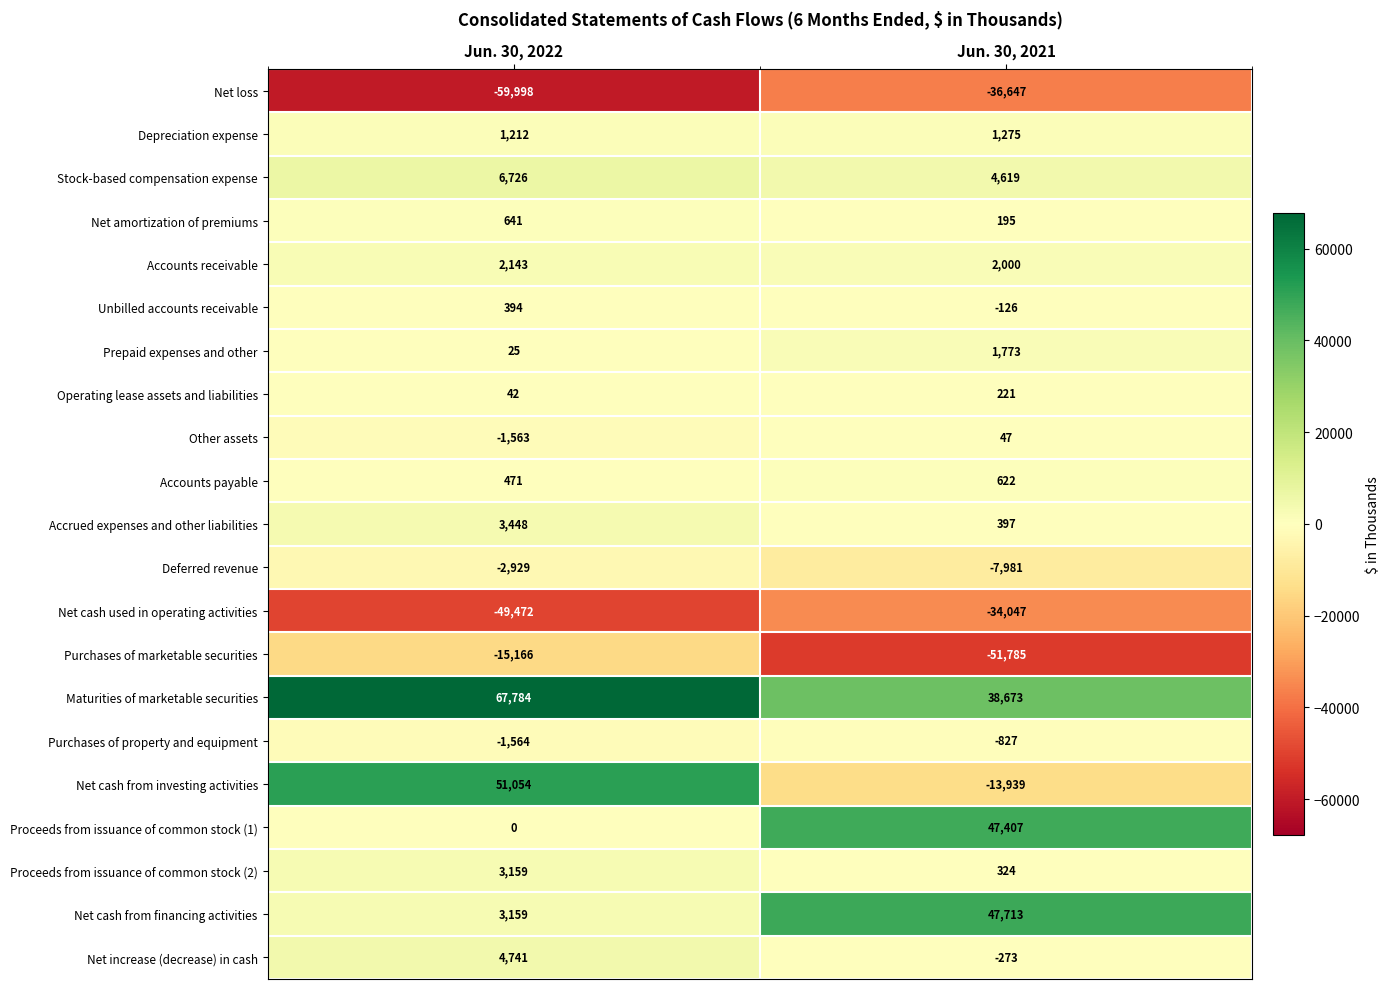

What is the difference between the highest and lowest values at Jun. 30, 2022?

127782